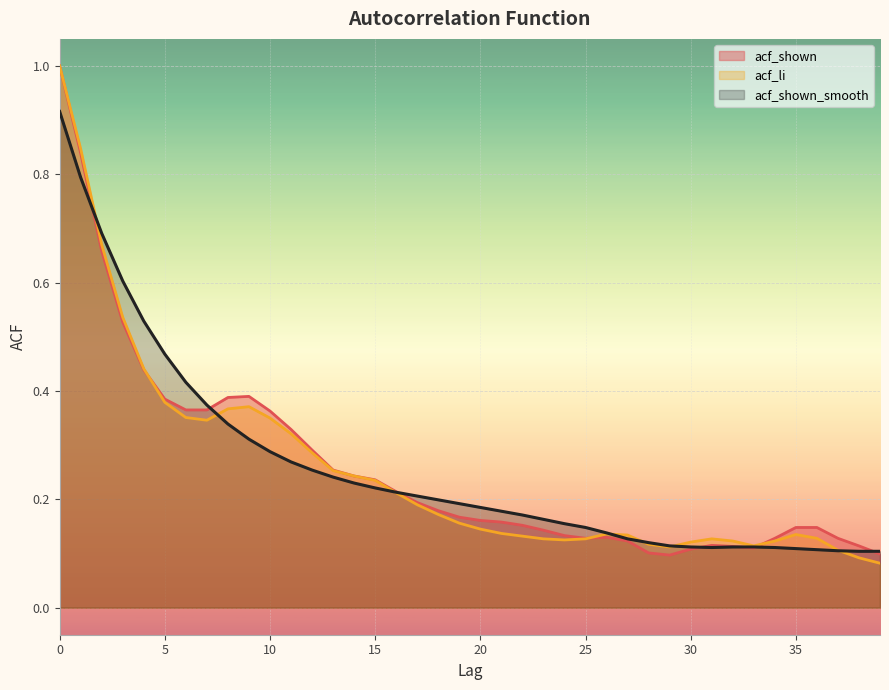

Which series changed the most between 26 and 30?

acf_shown_smooth